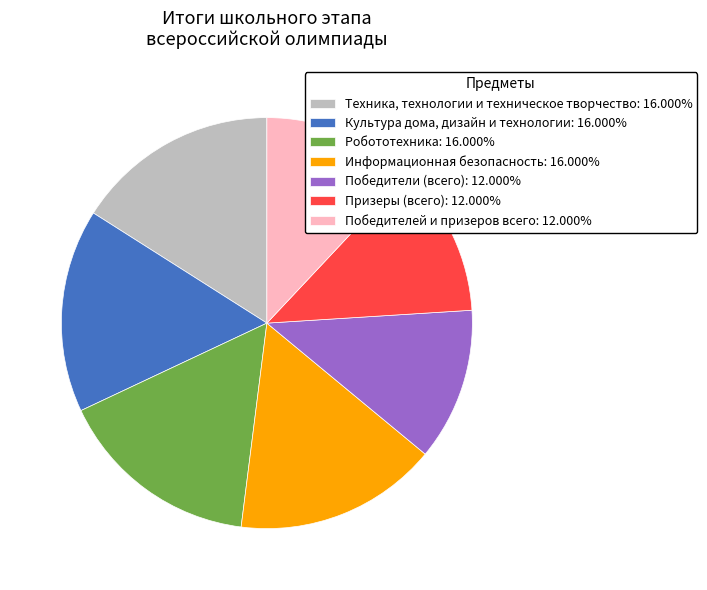

Combined, do Призеры (всего): 12.000% and Техника, технологии и техническое творчество: 16.000% account for over 50%?

No